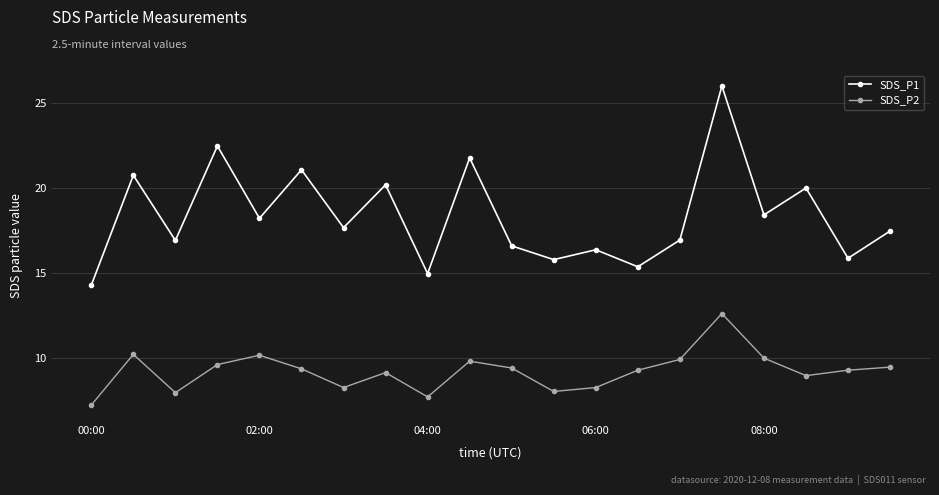

Which series has the widest spread of values?

SDS_P1